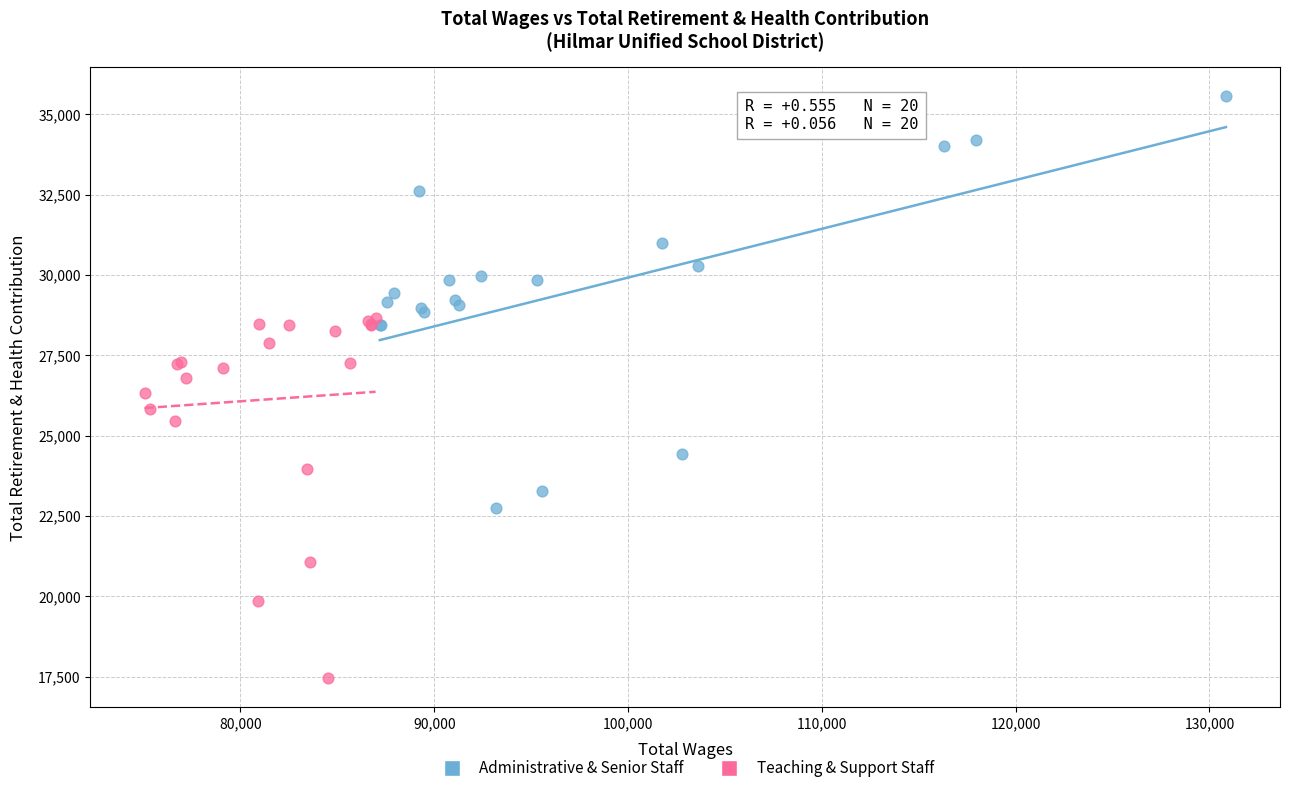

Which series contains the highest Y value?

Administrative & Senior Staff